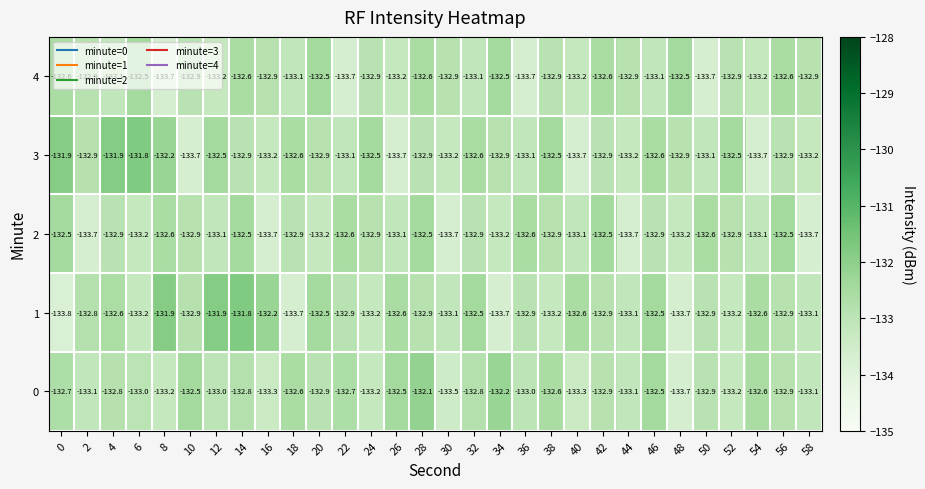

The 4 series shows -190.8 at 16. True or false?

False